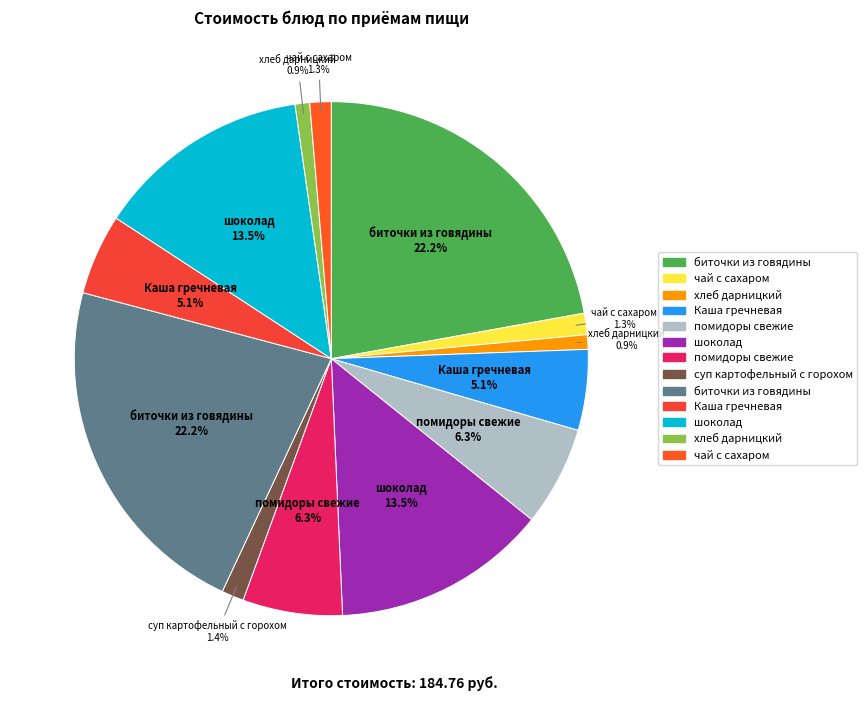

How many segments does this pie chart have?

13